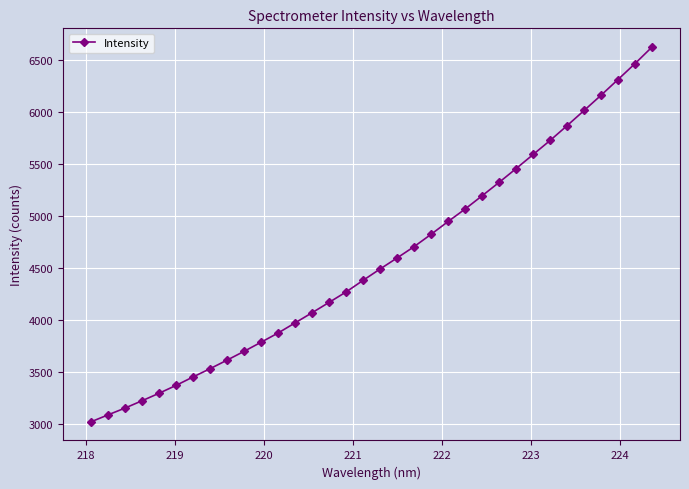

What is the smallest value displayed?

3022.1